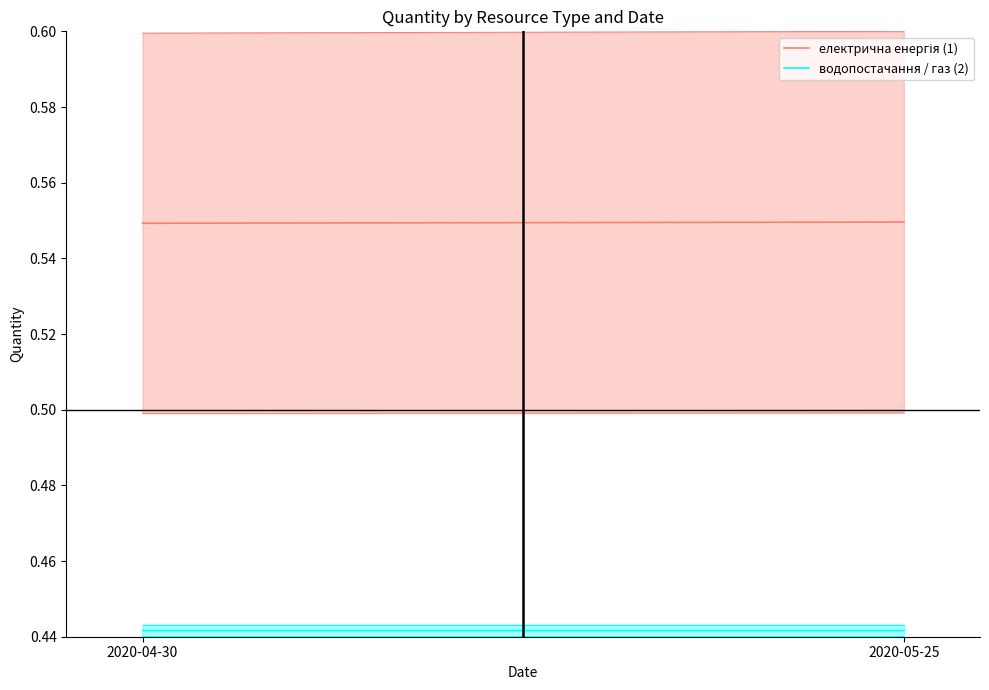

Reading left to right, list all the values displayed in this chart.

електрична енергія (1): 2020-04-30=0.5	2020-05-25=0.5
водопостачання / газ (2): 2020-04-30=0.4	2020-05-25=0.4